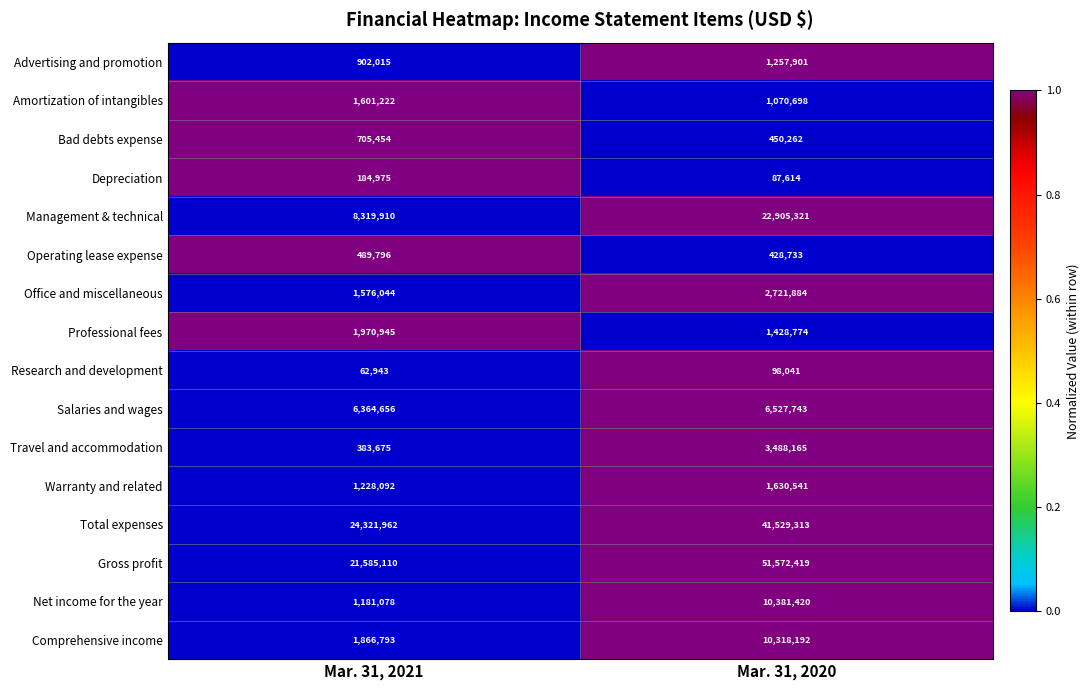

How many distinct data groups are displayed?

16